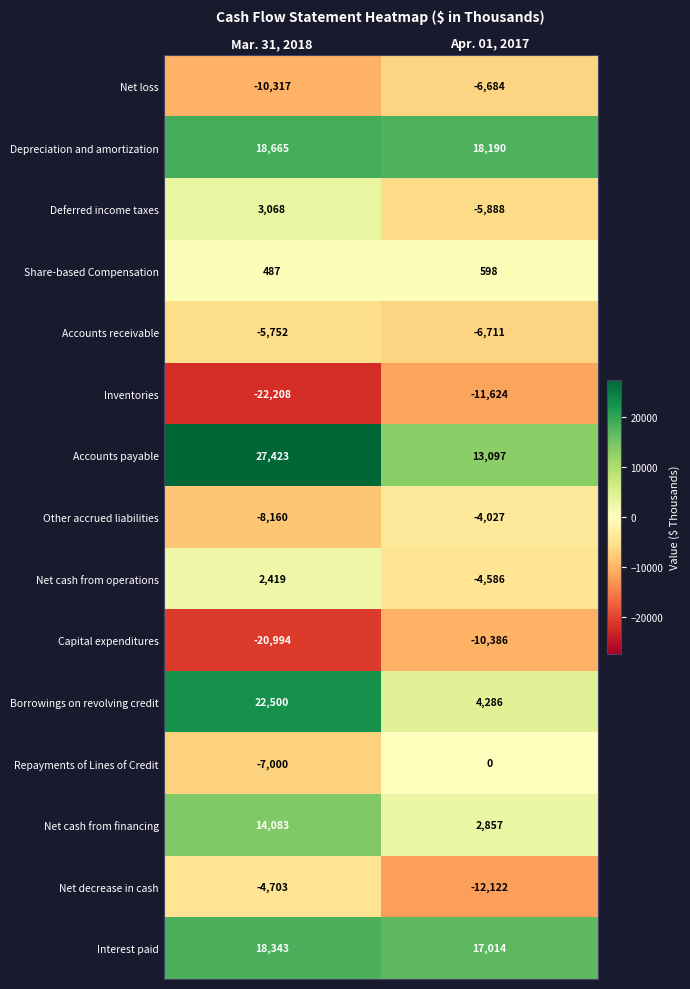

Which series has the largest range (max minus min)?

Borrowings on revolving credit